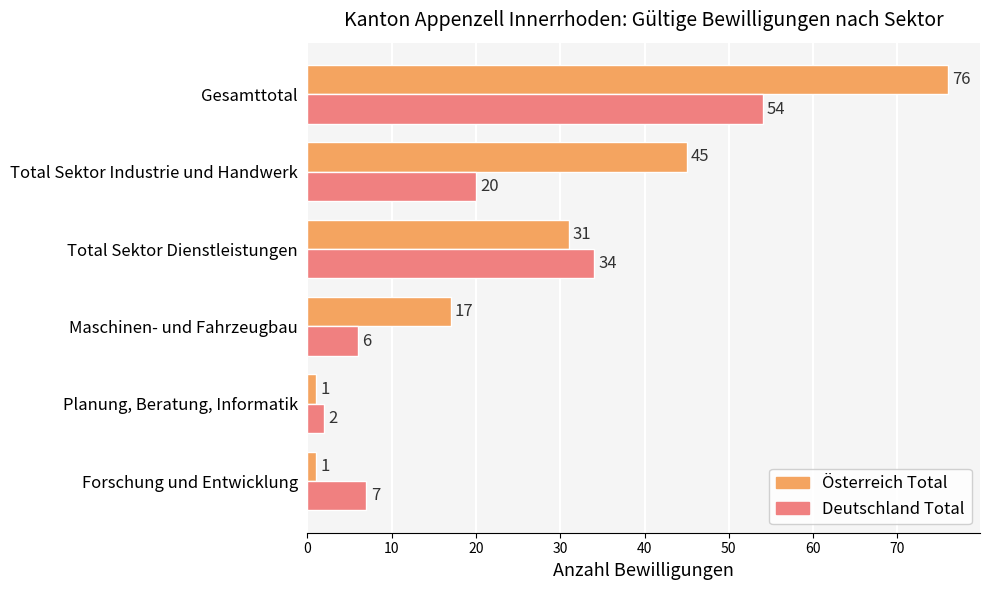

Where is Deutschland Total nearest to the value 28?

Total Sektor Dienstleistungen